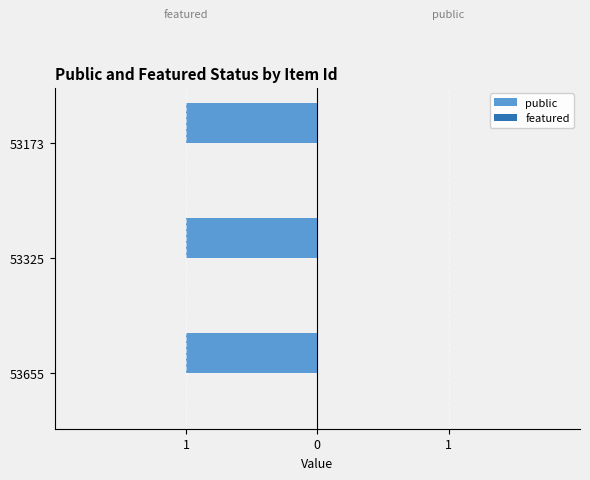

What is the value of the public bar at the 3rd from the left?

1